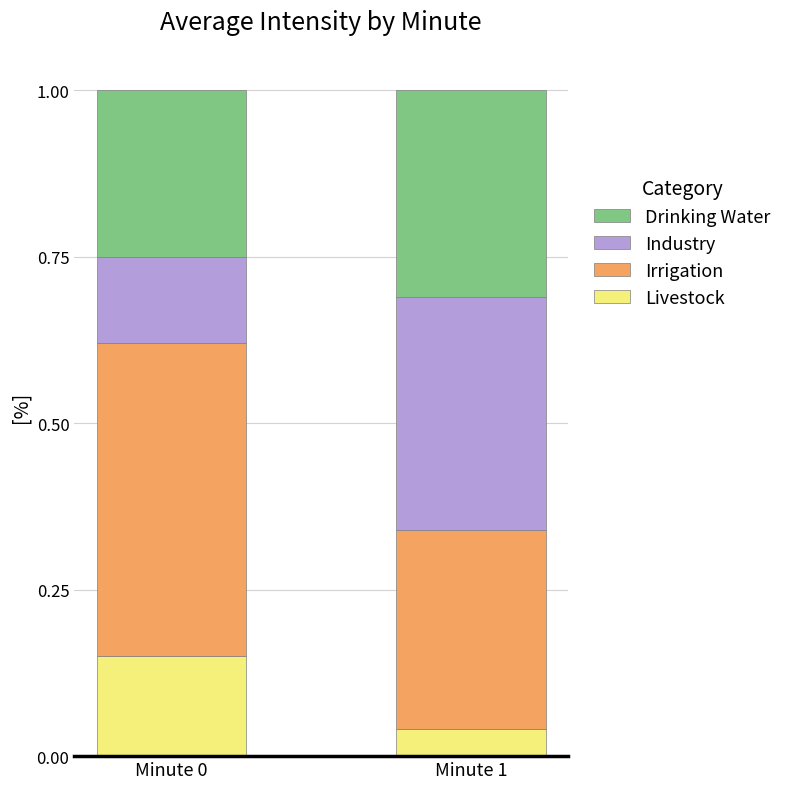

True or false: Livestock has a value of 0.1 at Minute 1.

False